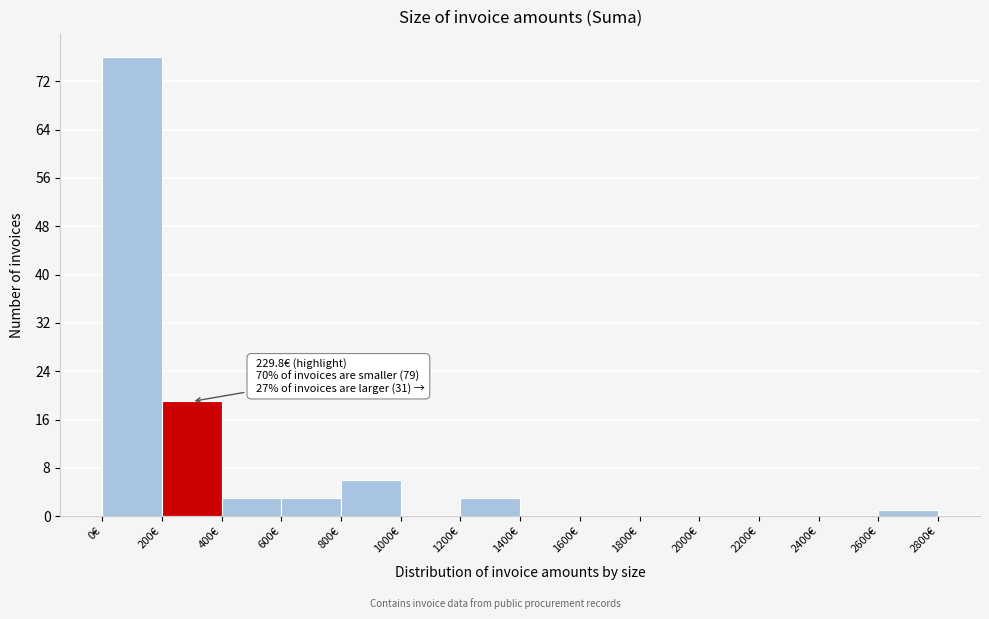

Which range on the x-axis has the tallest bar?

0 to 200